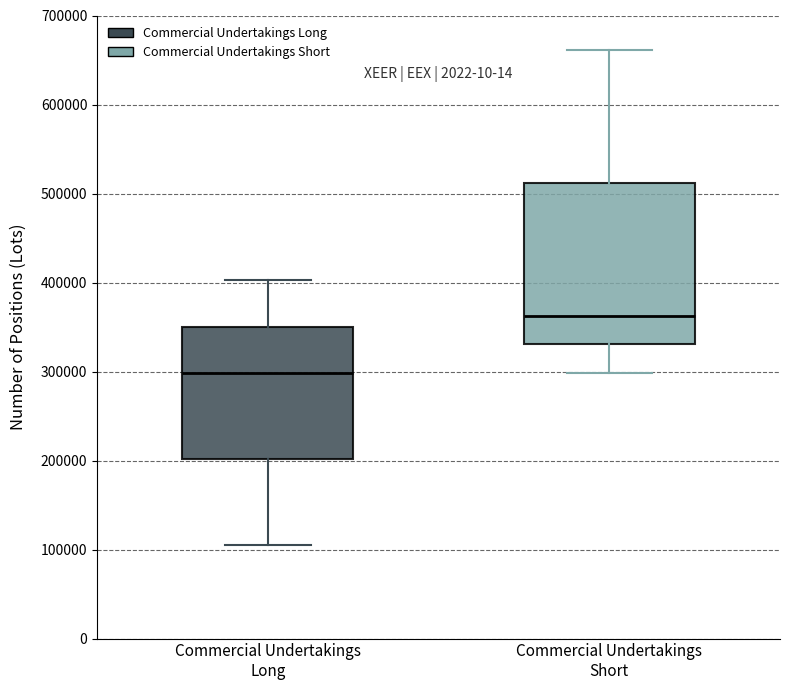

Reading left to right, read every box against the y-axis: the position of its median line, the range the box covers, and the ends of its whiskers. The values are not printed on the chart, so give them approximately, as read against the axis.

Commercial Undertakings Long: median 300000, box 200000 to 350000, whiskers 100000 to 400000
Commercial Undertakings Short: median 360000, box 330000 to 510000, whiskers 300000 to 660000